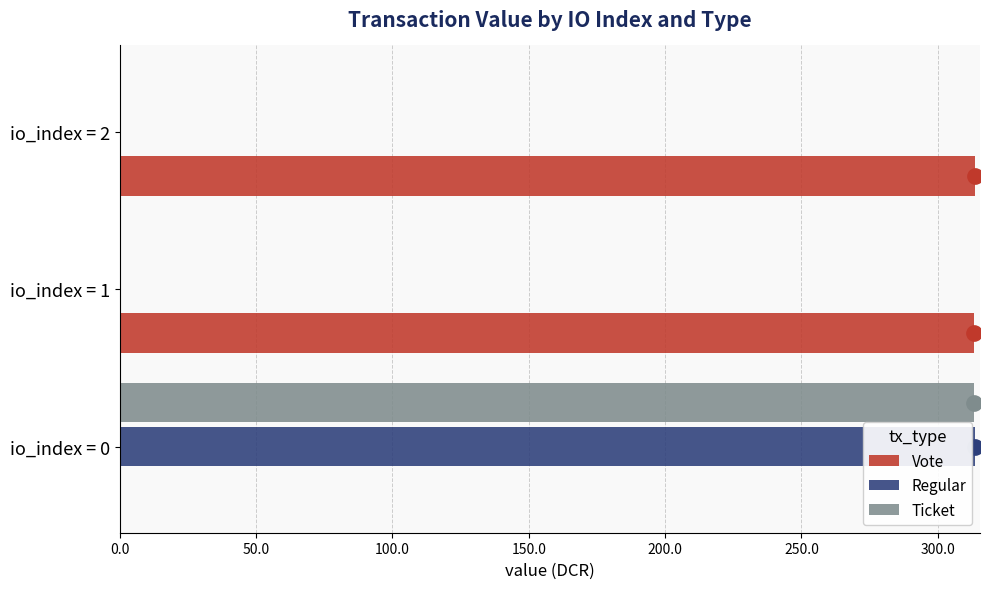

What are all the series names shown in the legend?

Vote, Regular, Ticket